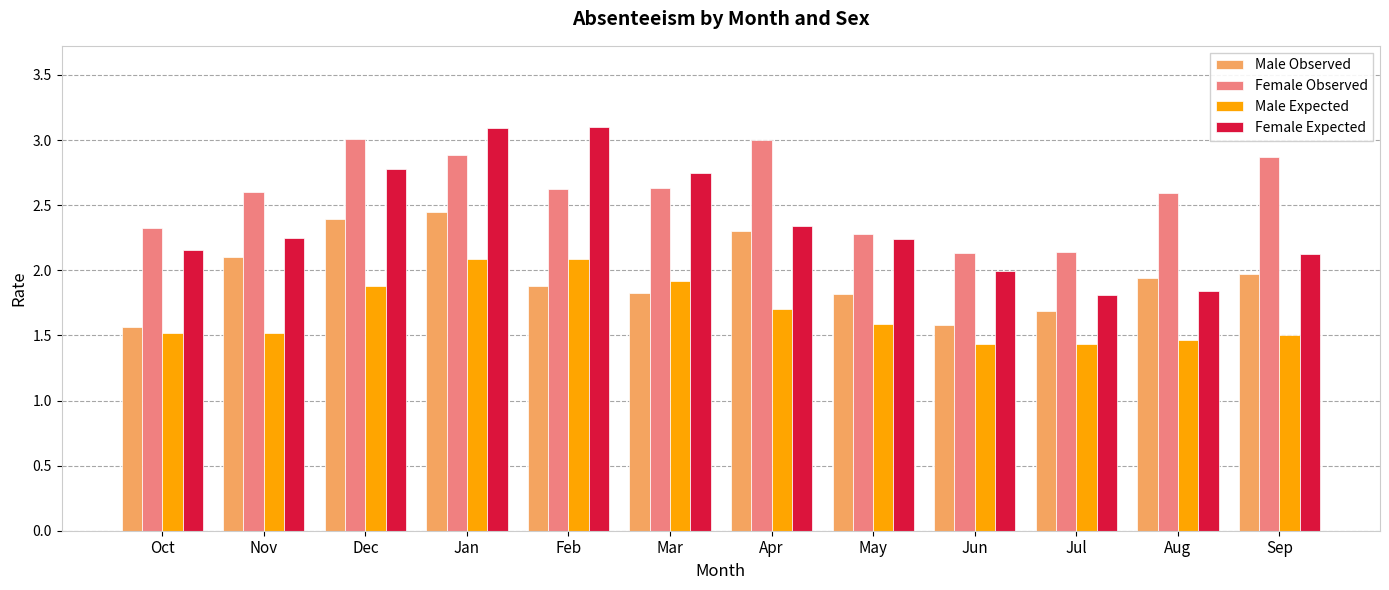

What is the maximum value for Female Observed?

3.0